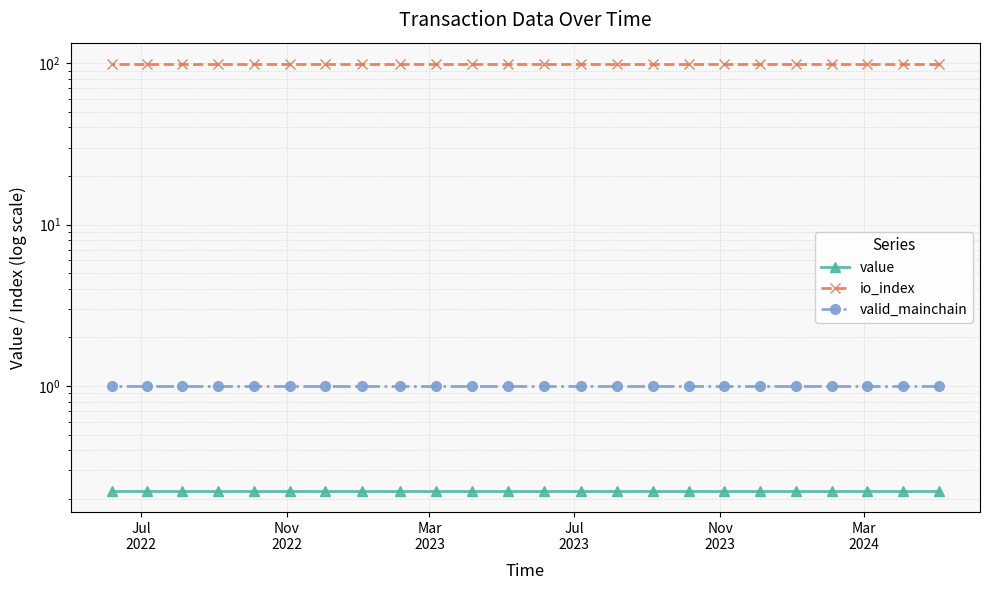

What is the sum of all io_index values?

2376.0